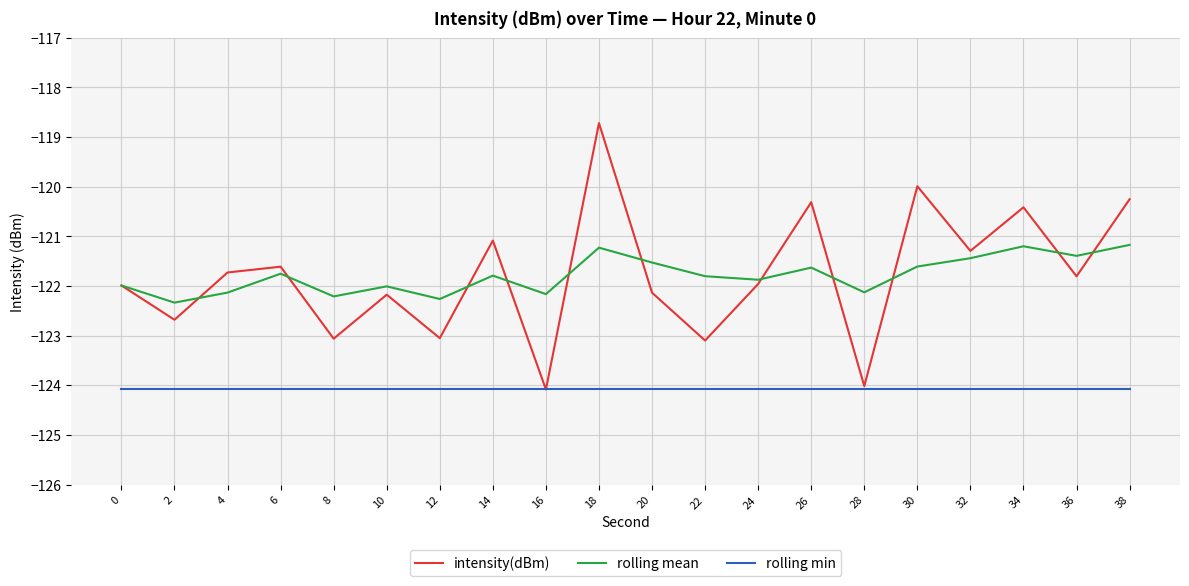

Does the chart have visible grid lines?

Yes